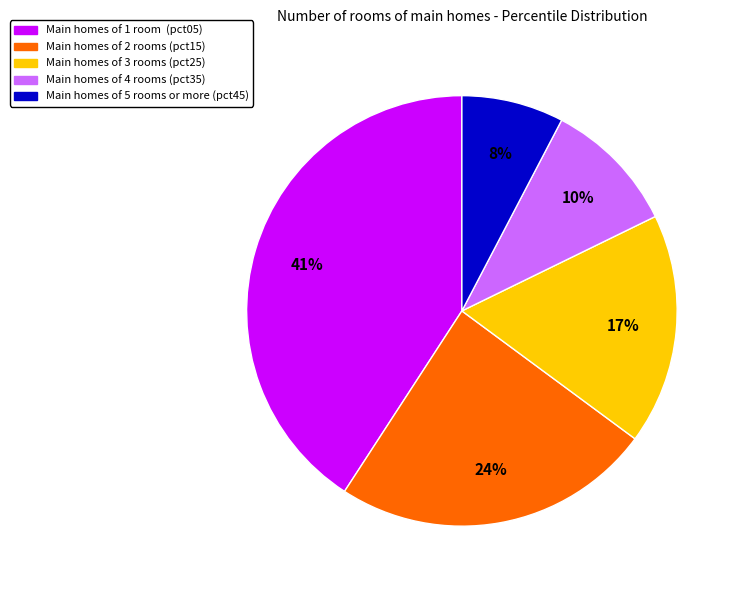

Does any single category account for the majority?

No